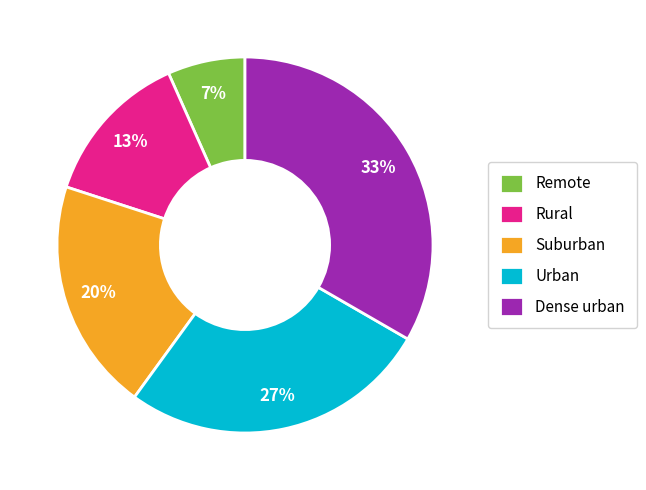

Rank the categories by value from lowest to highest.

Remote, Rural, Suburban, Urban, Dense urban